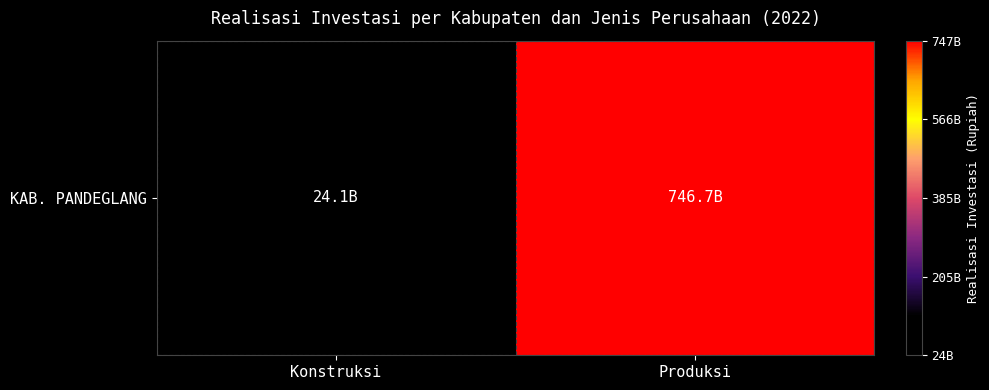

Reading right to left, what are all the values shown in this chart?

Produksi=746739198299	Konstruksi=24108418847